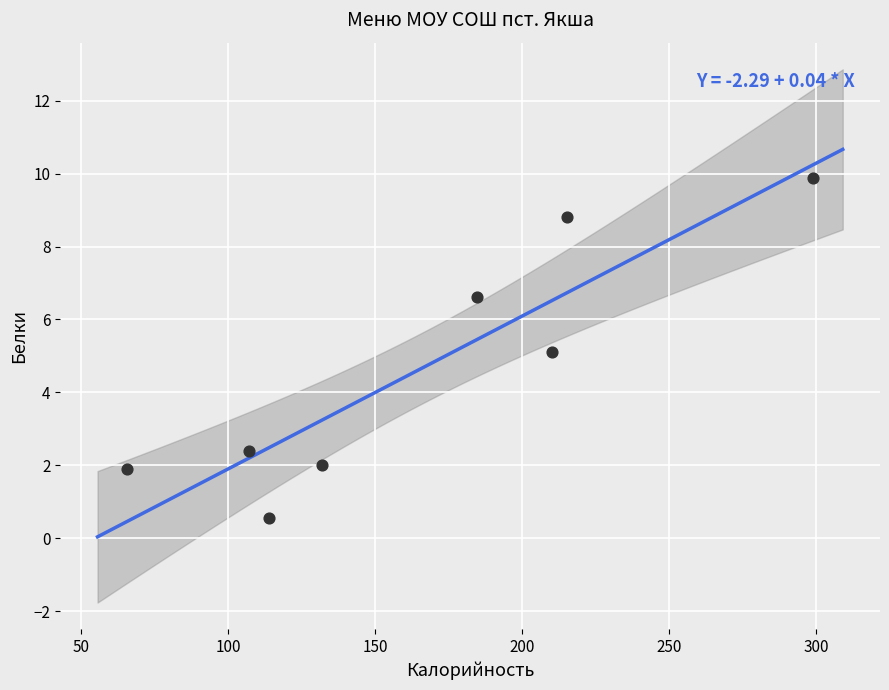

What is the range of Y values (max minus min)?

9.3